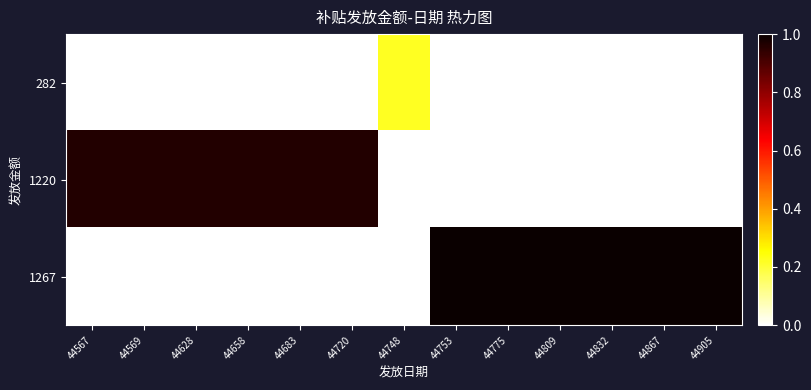

What is the maximum value shown in the chart?

1.0